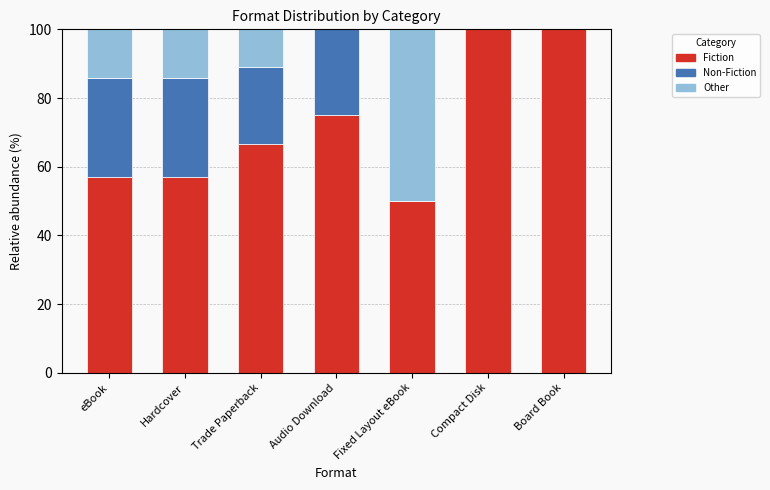

The Fiction series shows 25.5 at Audio Download. True or false?

False